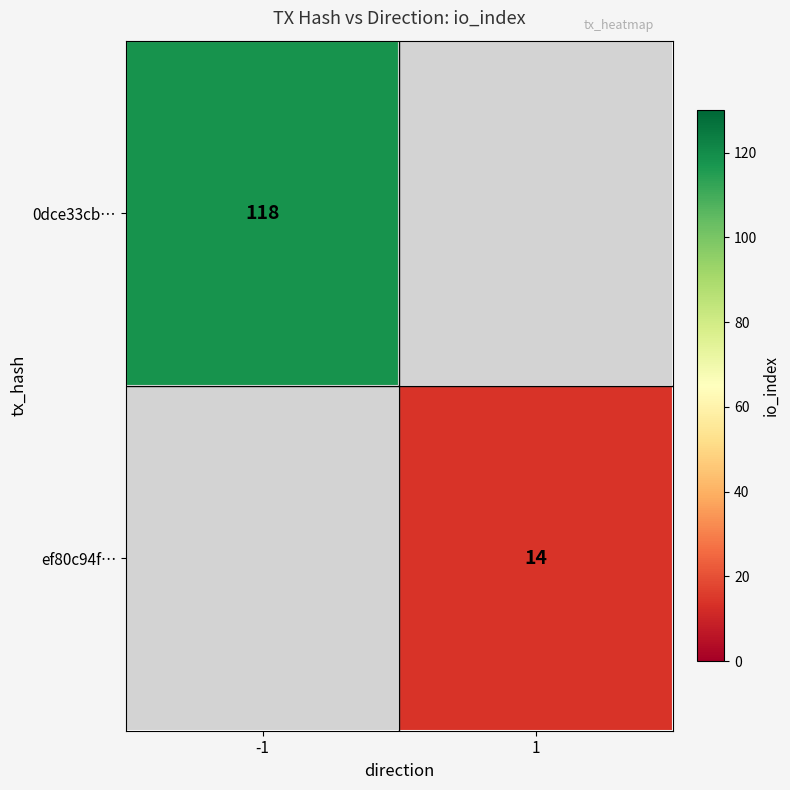

The value of 0dce33cb… at -1 is 169.1. True or false?

False